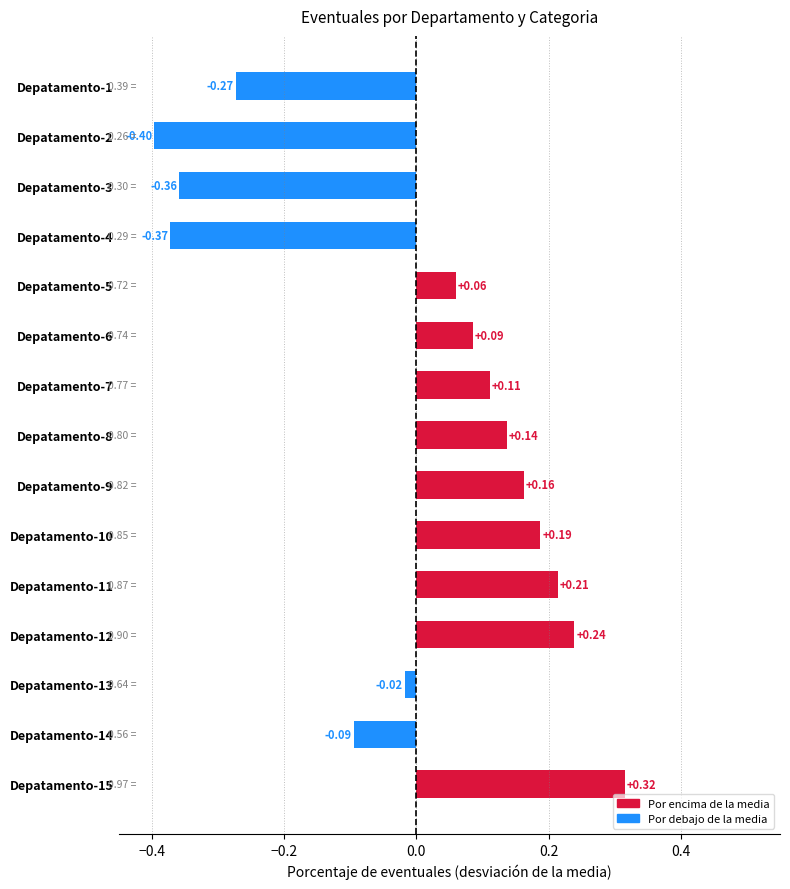

What is the difference between the maximum and minimum values?

0.7